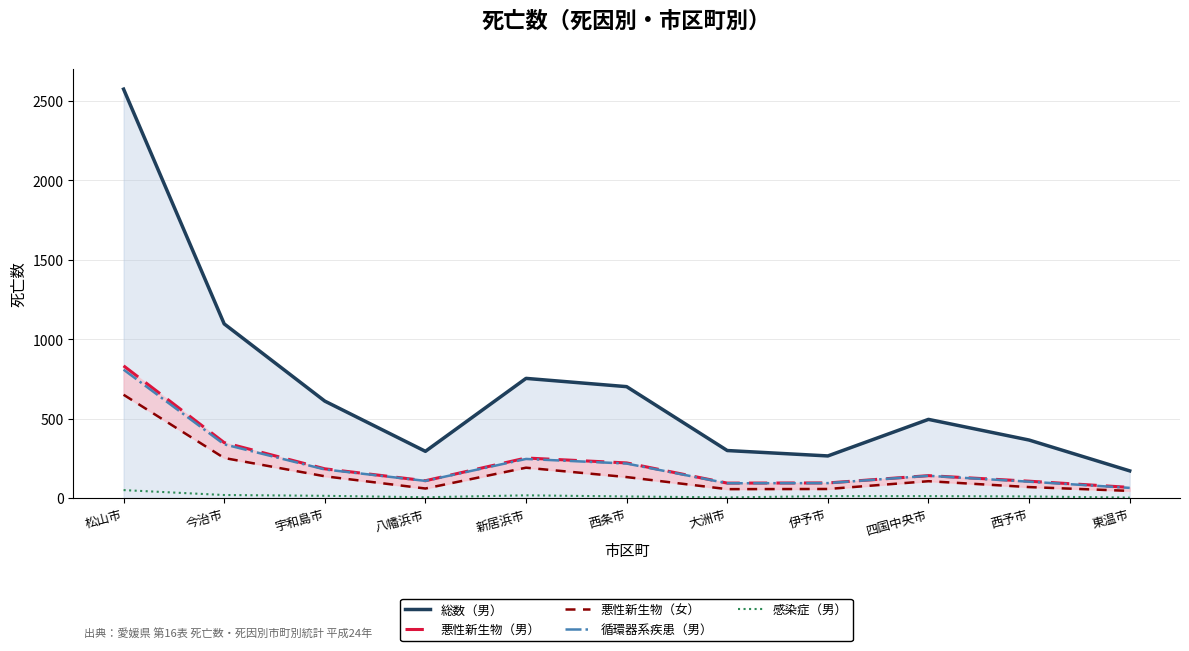

Is the value of 感染症（男） at 今治市 greater than the value of 循環器系疾患（男） at 宇和島市?

No